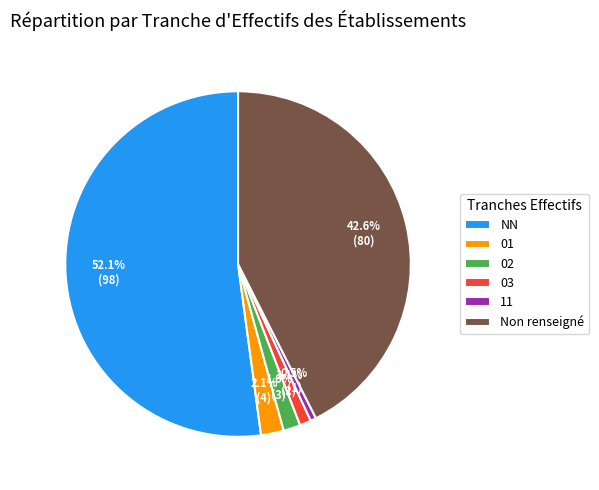

How many slices are in this pie chart?

6